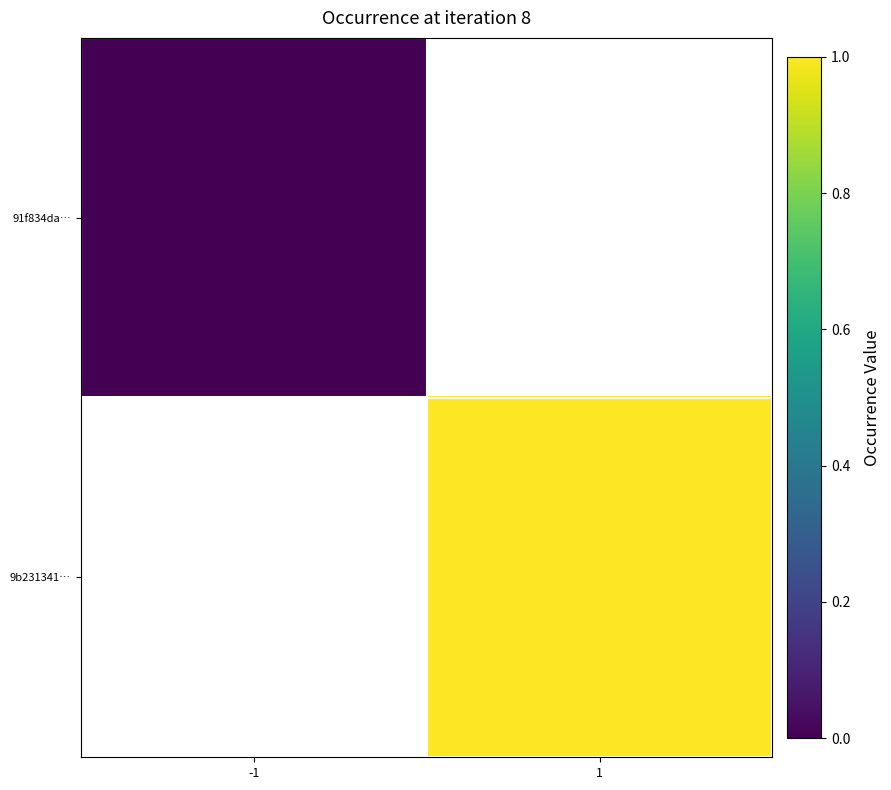

How many data points does each series have?

2